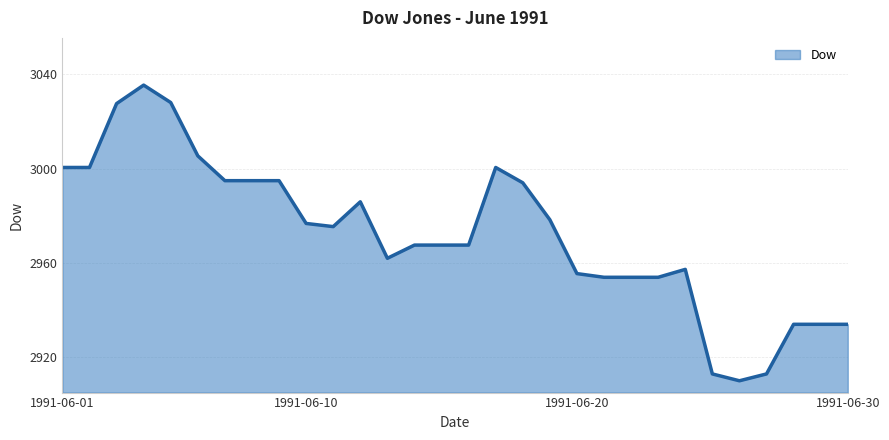

What is the difference between the maximum and minimum values?

125.2